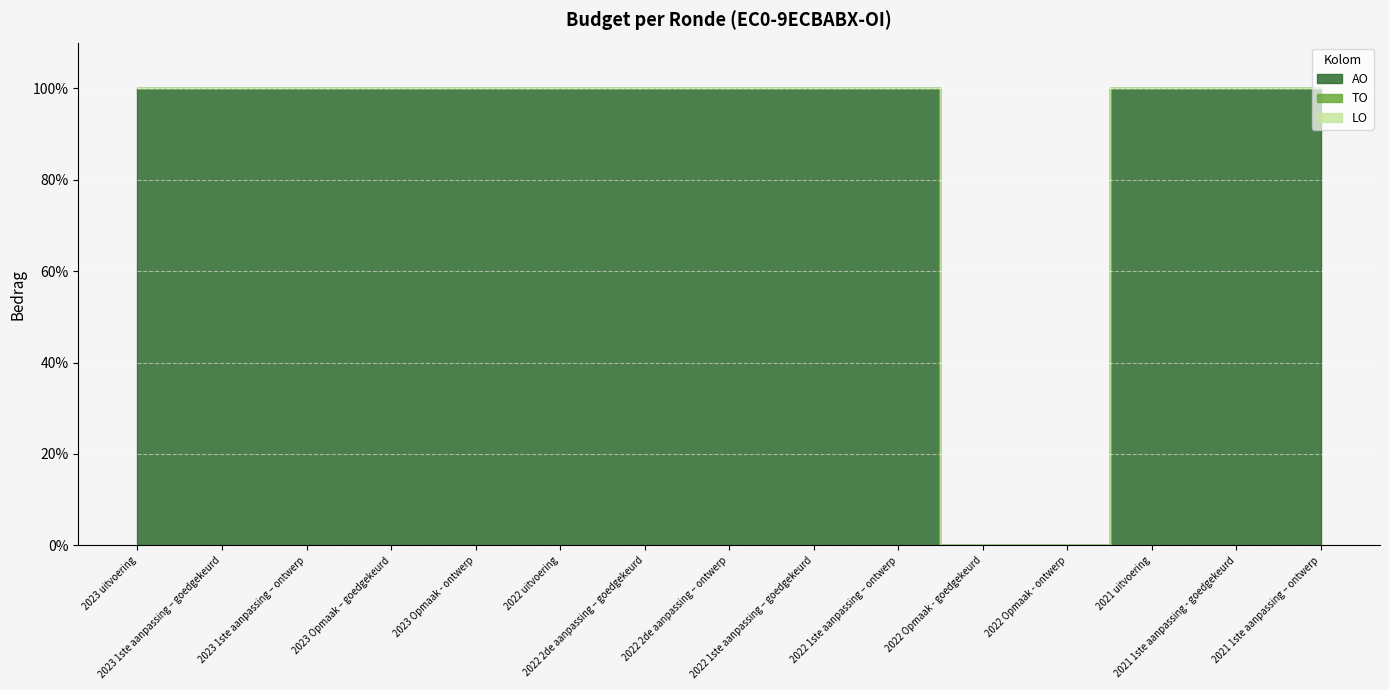

What are all the series names shown in the legend?

AO, TO, LO